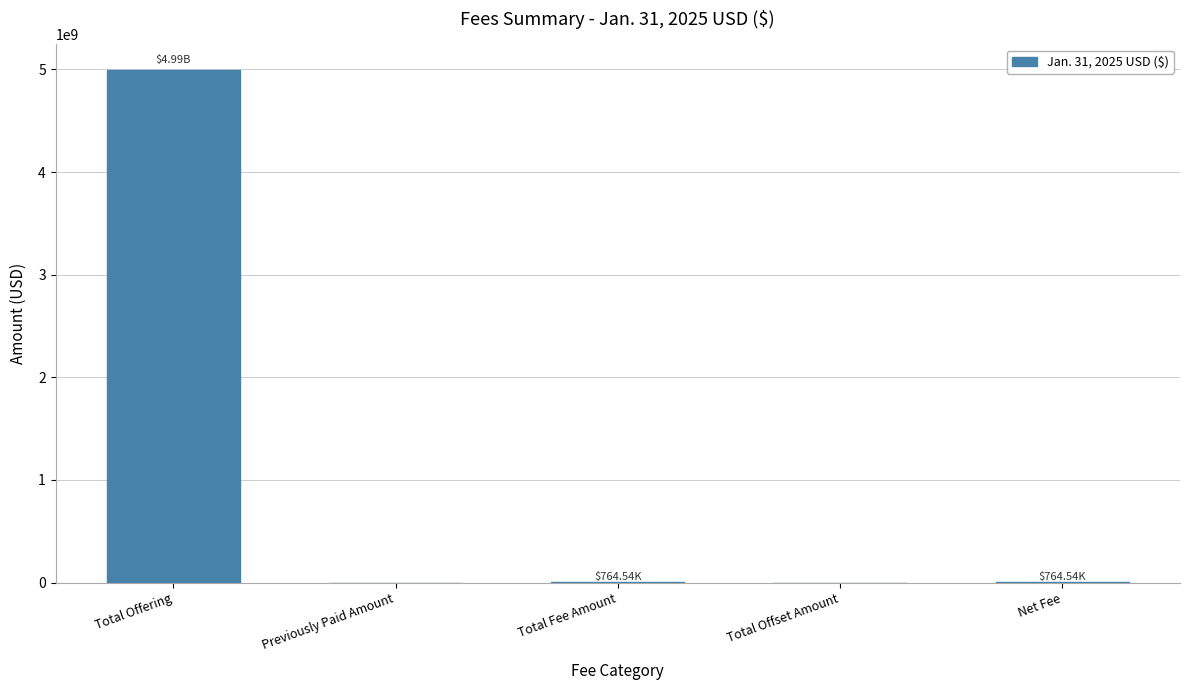

True or false: the data shows 764540.1 at Net Fee.

True